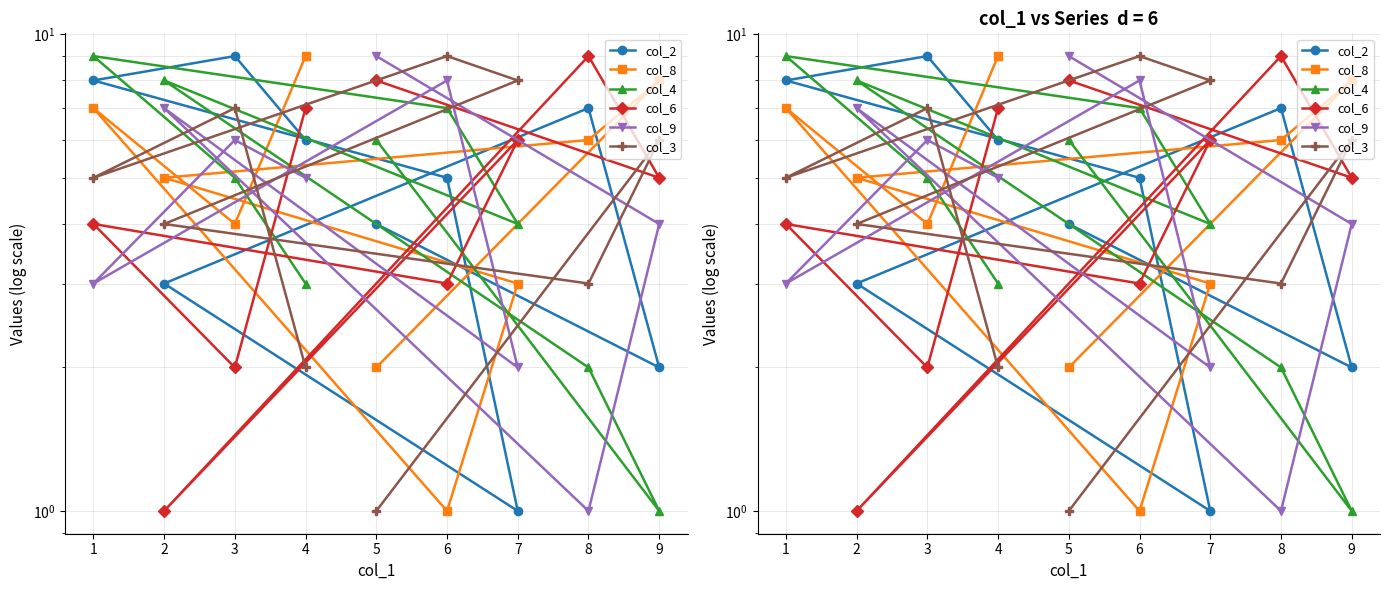

Rank the series by their maximum value, from lowest to highest.

col_2, col_8, col_4, col_6, col_9, col_3